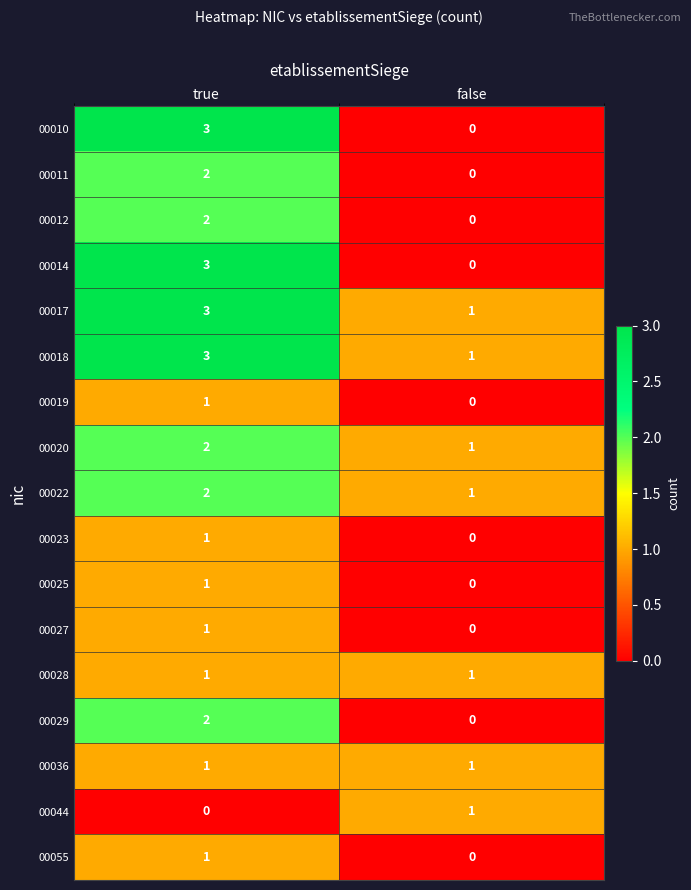

Is it true that 00011 equals 1 at false?

False